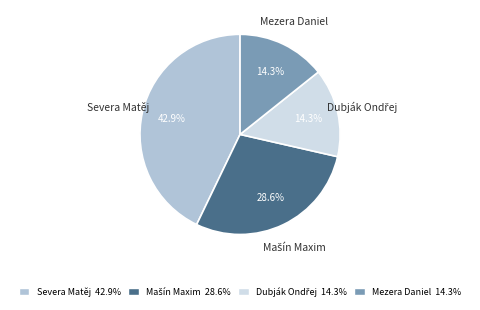

What percentage is the Severa Matěj slice, to the nearest percent?

43%